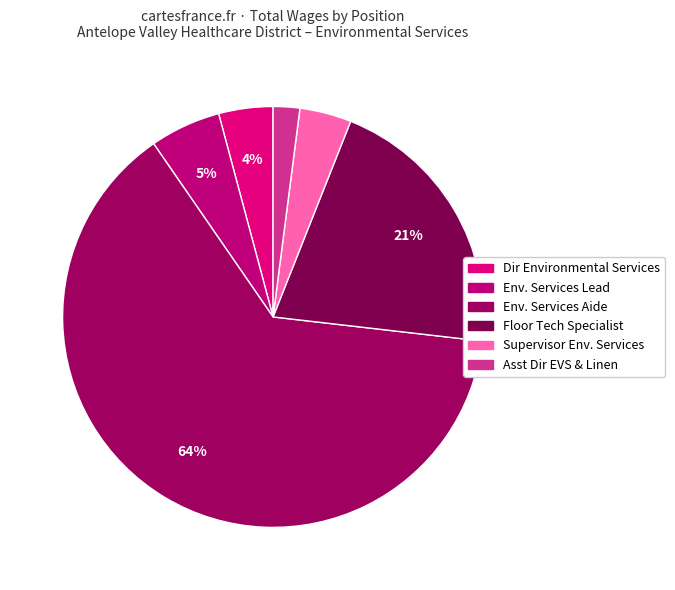

Is there any slice that represents more than half of the pie?

Yes